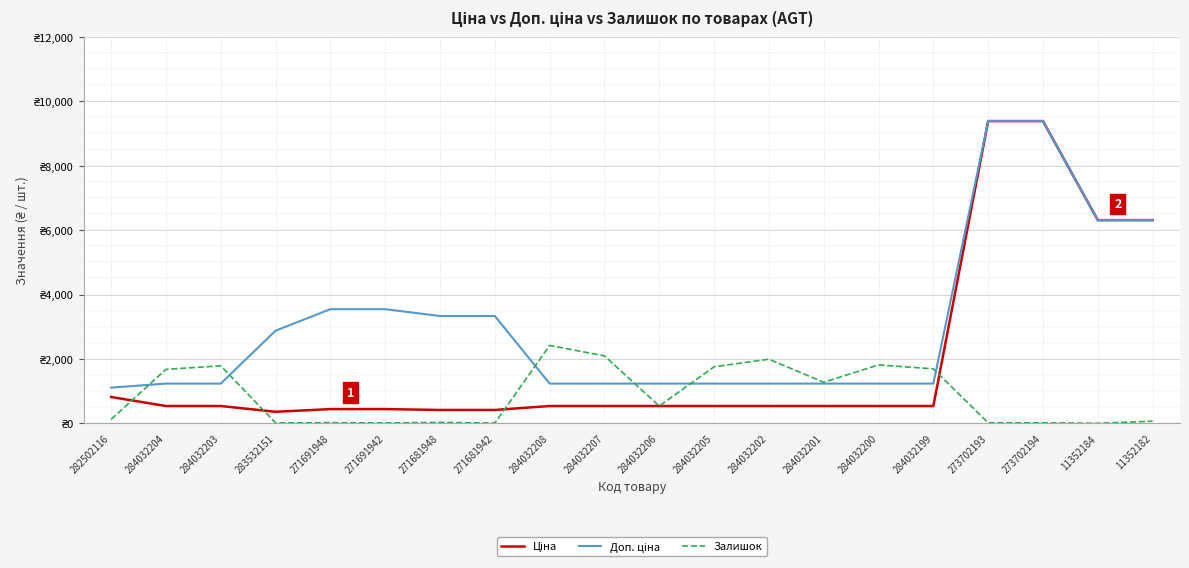

Is this an area chart (filled region under the line)?

No